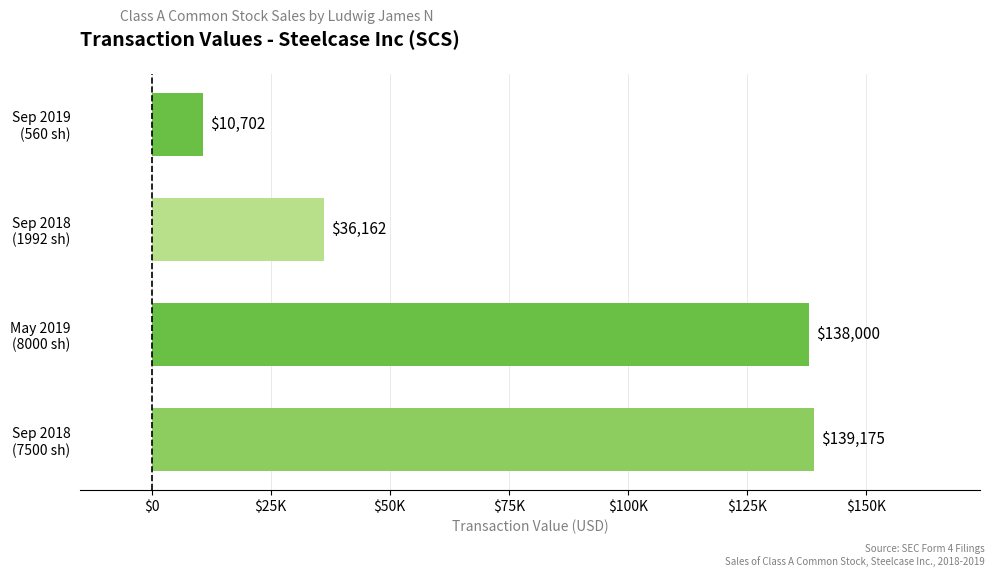

Where is the data nearest to the value 74938?

Sep 2018
(1992 sh)